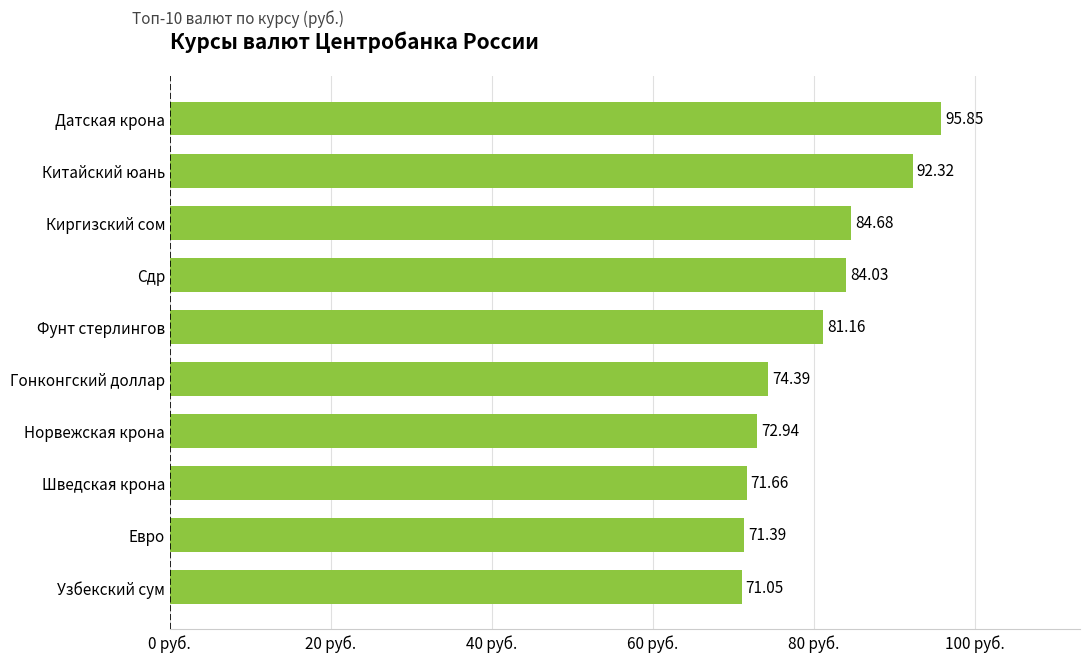

Between Узбекский сум and Датская крона, which is larger?

Датская крона